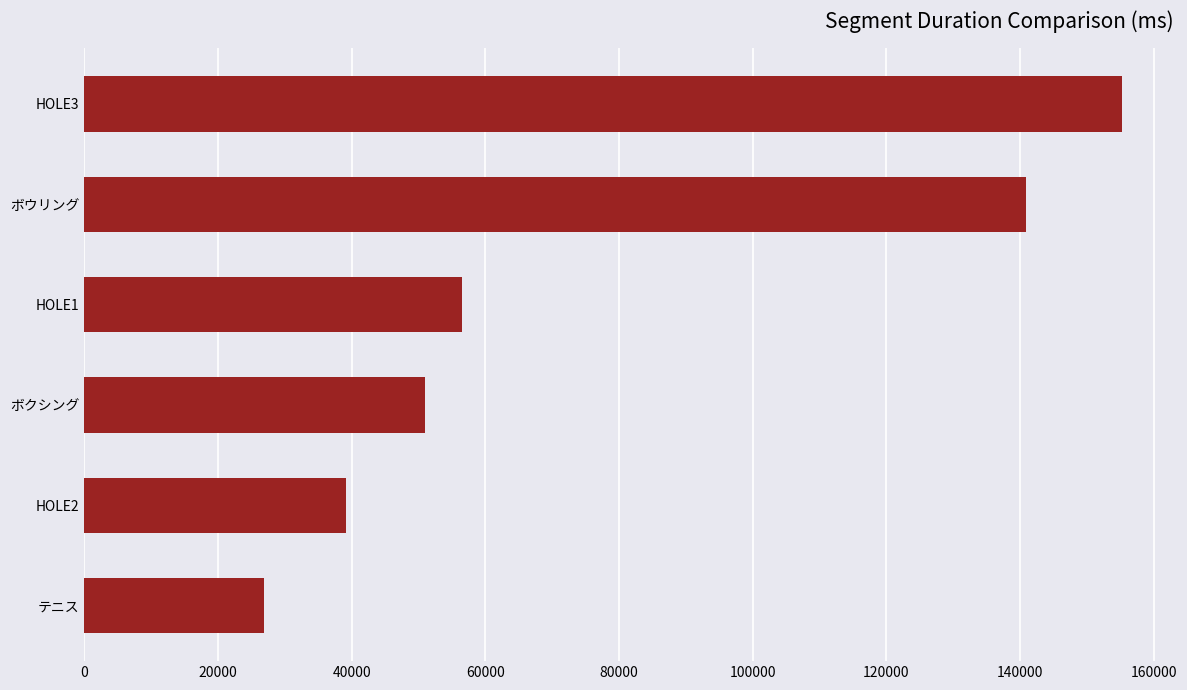

Reading bottom to top, extract all data points from this chart.

26942.3	39085.5	50954.3	56524.0	140832.7	155153.0